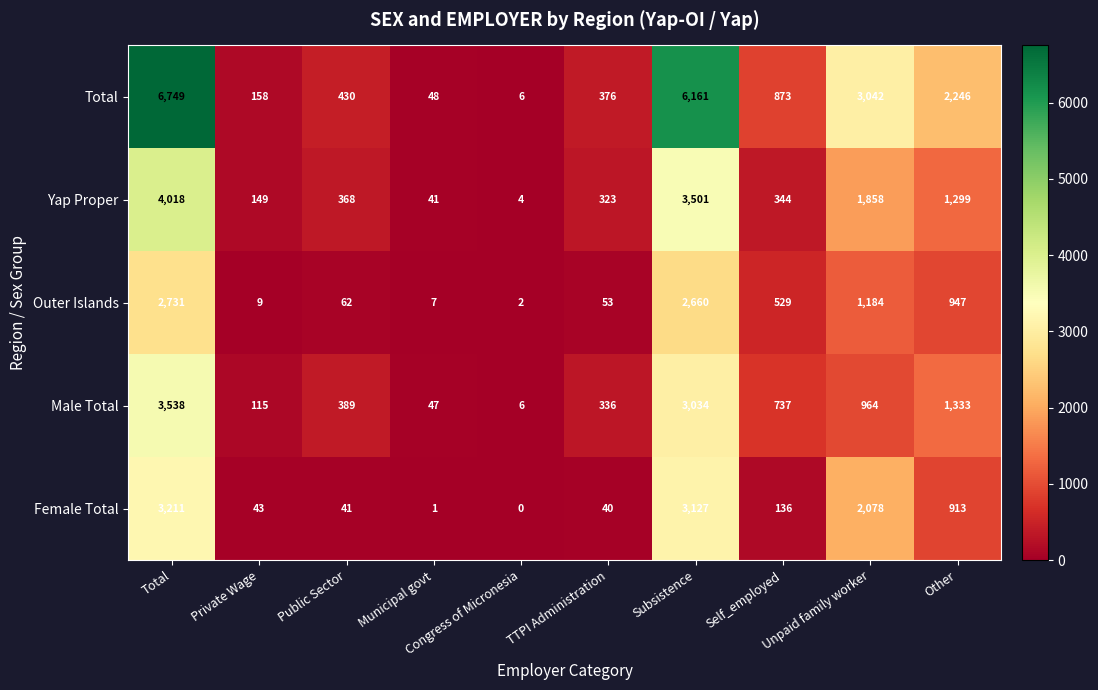

What is the sum of the Female Total values at Other and Subsistence?

4040